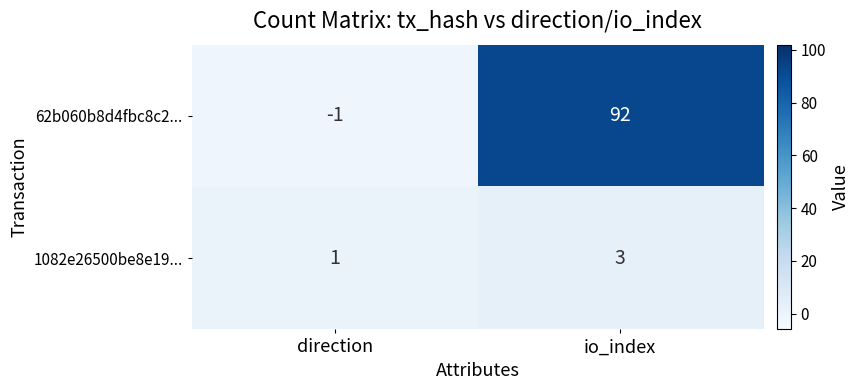

Reading left to right, list all the values displayed in this chart.

62b060b8d4fbc8c2...: -1	92
1082e26500be8e19...: 1	3